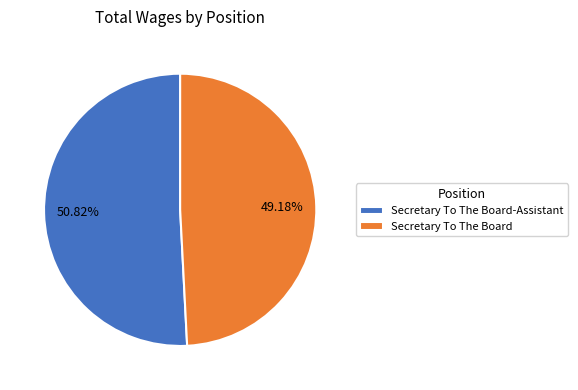

Rank the categories by value from lowest to highest.

Secretary To The Board, Secretary To The Board-Assistant